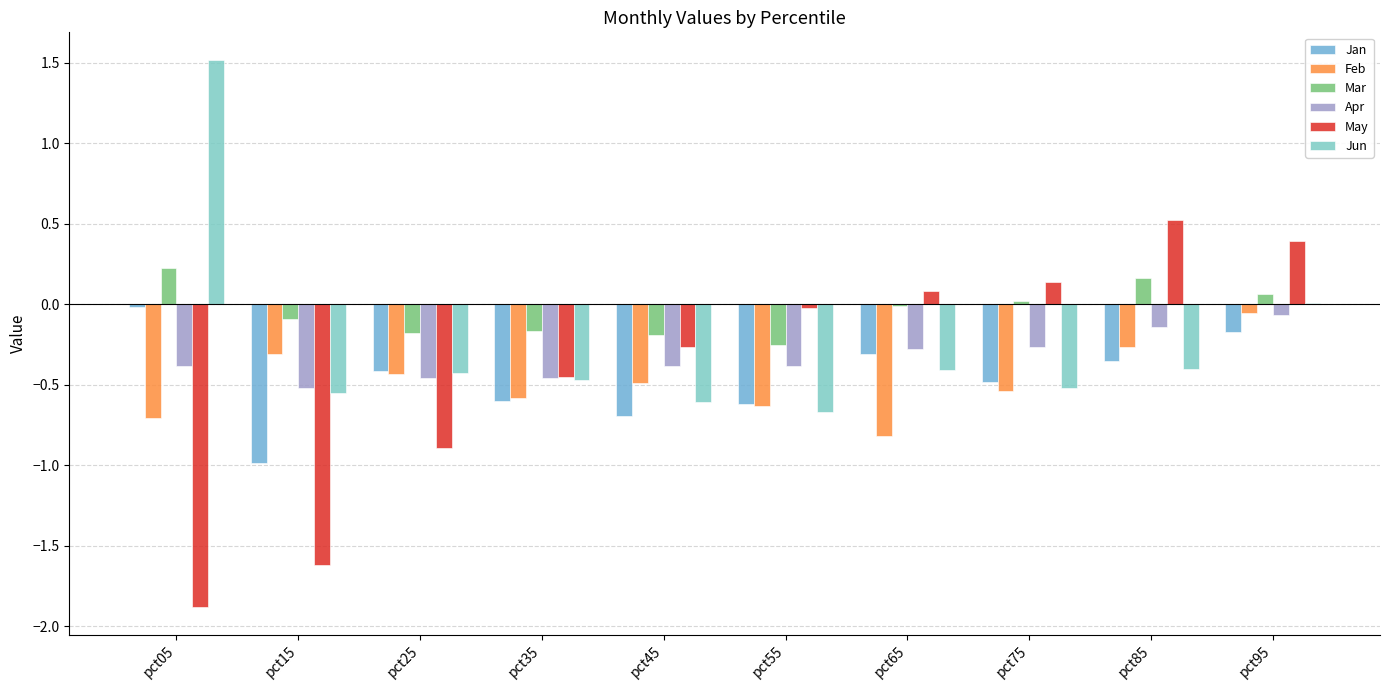

Reading left to right, what are all the values shown in this chart?

Jan: -0.0	-1.0	-0.4	-0.6	-0.7	-0.6	-0.3	-0.5	-0.4	-0.2
Feb: -0.7	-0.3	-0.4	-0.6	-0.5	-0.6	-0.8	-0.5	-0.3	-0.1
Mar: 0.2	-0.1	-0.2	-0.2	-0.2	-0.3	-0.0	0.0	0.2	0.1
Apr: -0.4	-0.5	-0.5	-0.5	-0.4	-0.4	-0.3	-0.3	-0.1	-0.1
May: -1.9	-1.6	-0.9	-0.5	-0.3	-0.0	0.1	0.1	0.5	0.4
Jun: 1.5	-0.6	-0.4	-0.5	-0.6	-0.7	-0.4	-0.5	-0.4	0.0